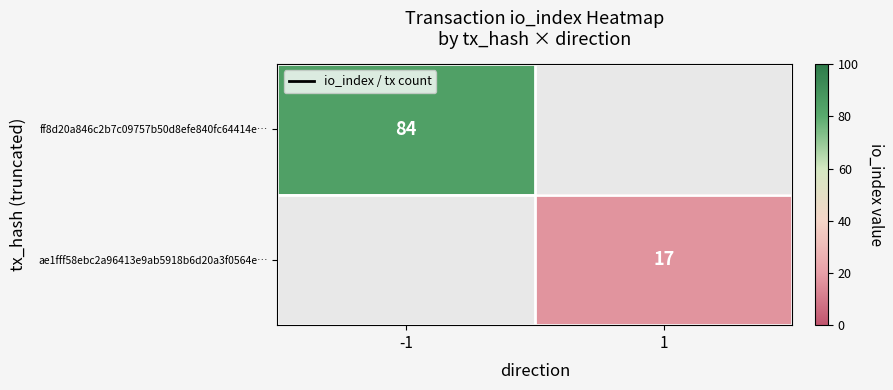

Rank the series at 1 from highest to lowest value.

ff8d20a846c2b7c09757b50d8efe840fc64414e…, ae1fff58ebc2a96413e9ab5918b6d20a3f0564e…